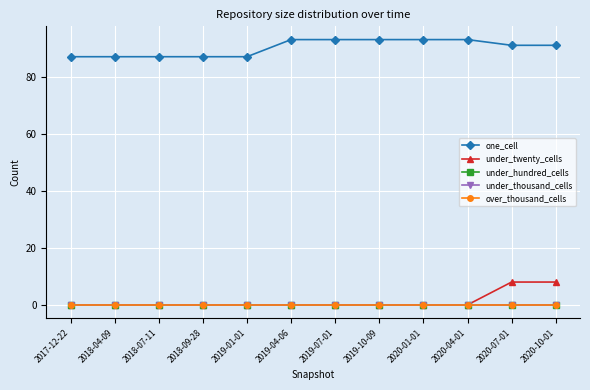

Is it true that under_hundred_cells equals 0 at 2019-10-09?

True